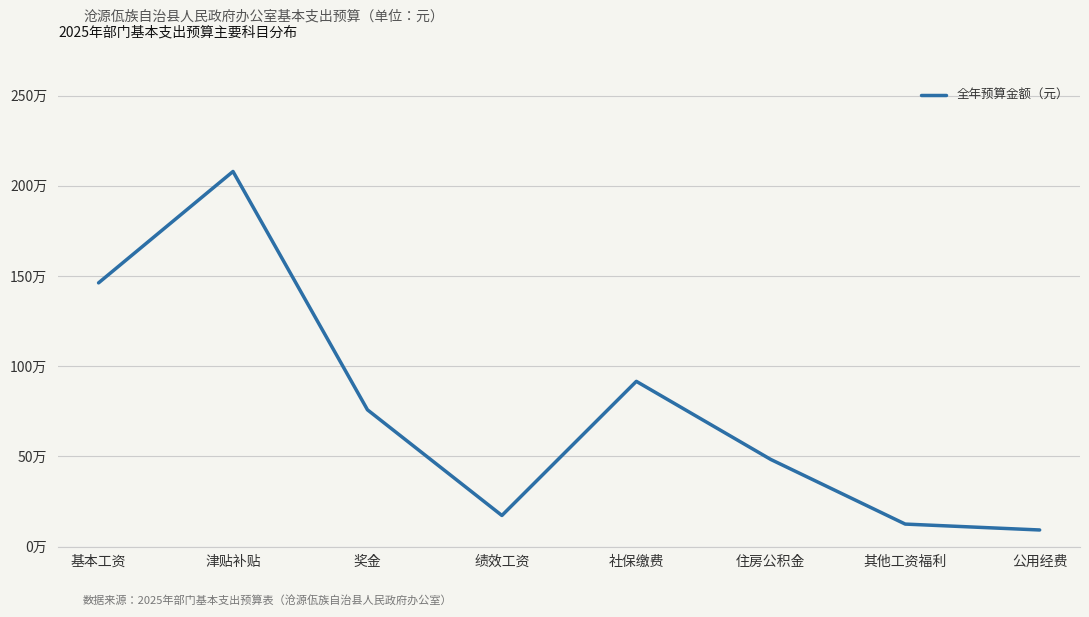

Rank the categories by value from highest to lowest.

津贴补贴, 基本工资, 社保缴费, 奖金, 住房公积金, 绩效工资, 其他工资福利, 公用经费